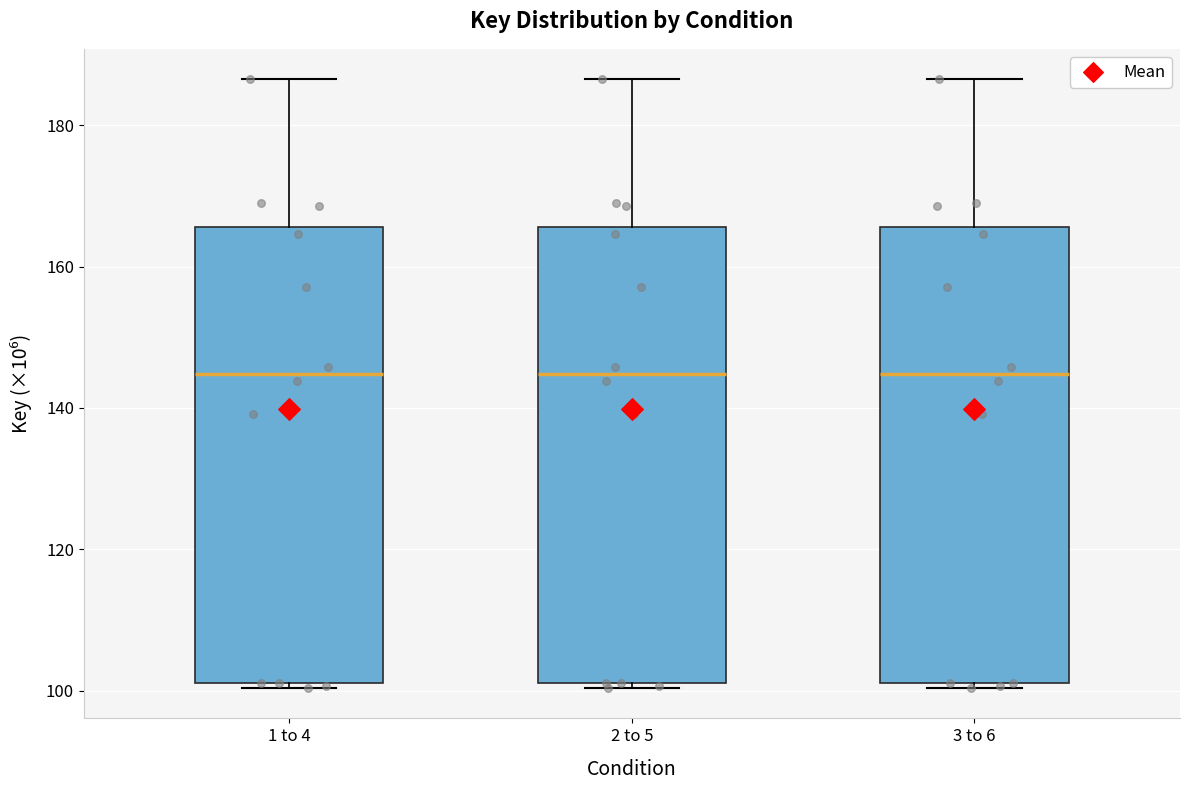

Where does the median line of the box for 3 to 6 sit on the y-axis? The values are not printed on the chart, so give them approximately, as read against the axis.

144